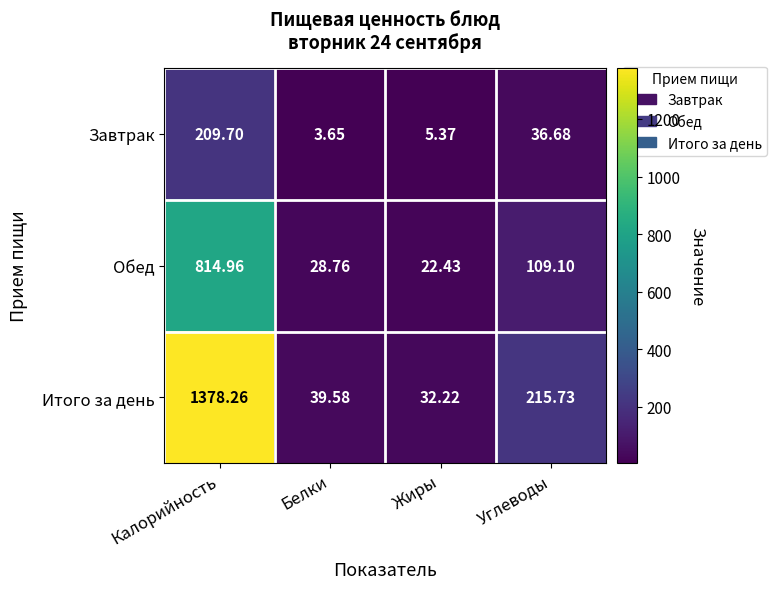

Which series has the widest spread of values?

Итого за день